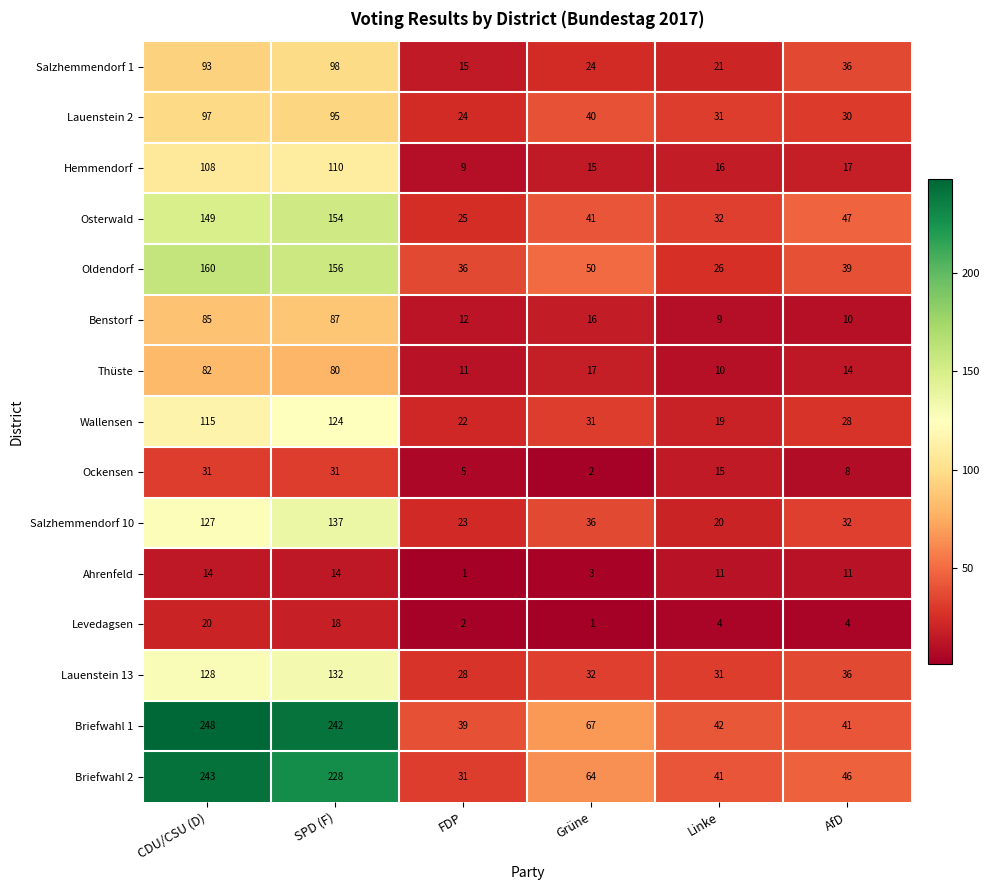

Where is Ockensen nearest to the value 16?

Linke